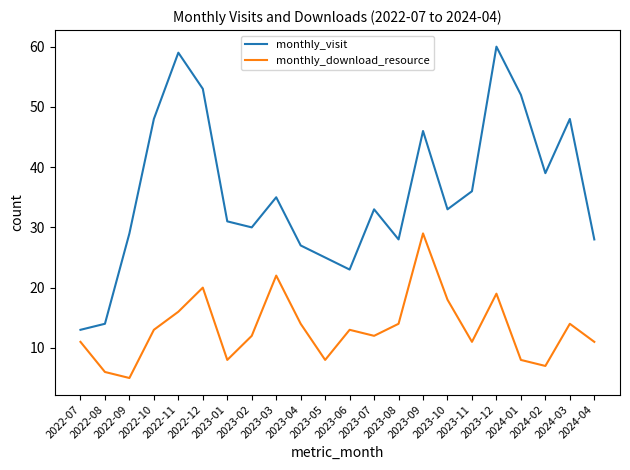

Rank the series by their average value, from highest to lowest.

monthly_visit, monthly_download_resource